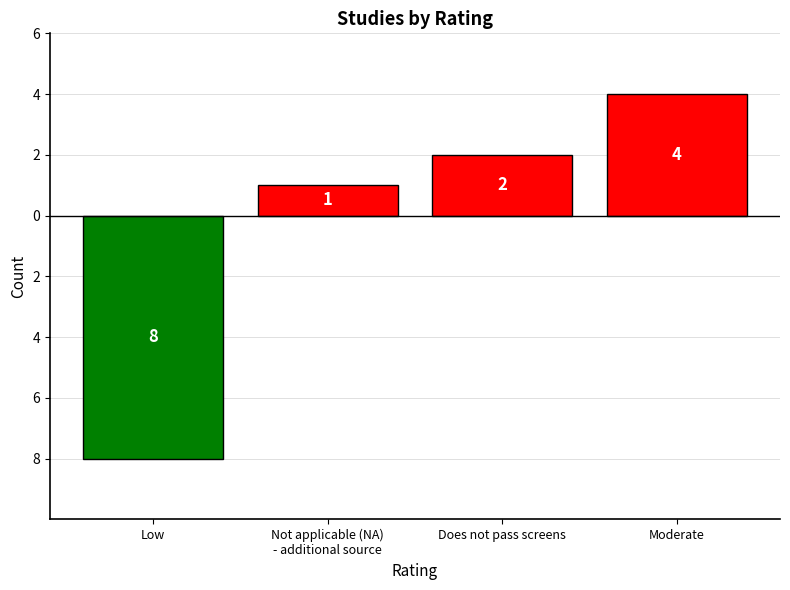

What value does the data have at Moderate?

4